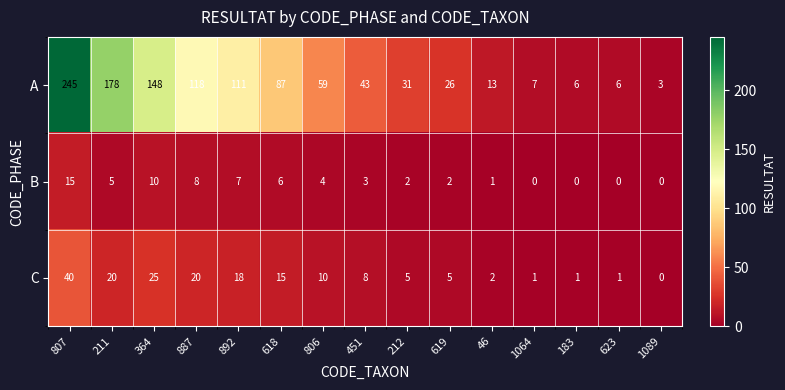

What is the average value of the C series?

11